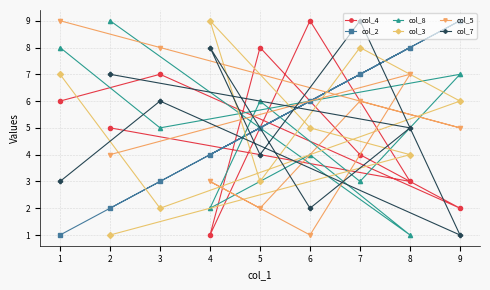

Which series ends up on top after the final intersection of col_3 and col_2?

col_2